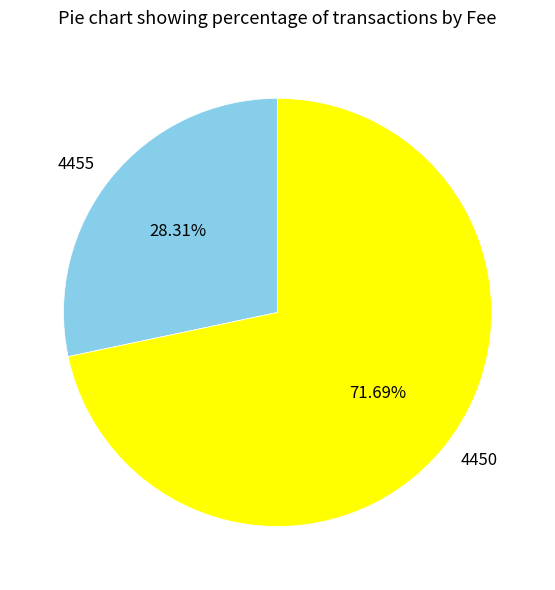

True or false: 4450 accounts for 72% of the total.

True